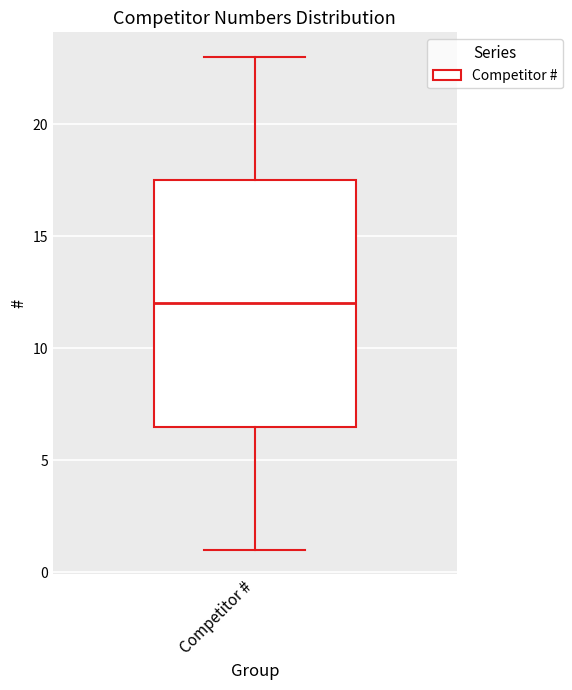

Transcribe this box plot: give where the median line is, the range the box spans, and where the two whiskers end, as read against the y-axis. The values are not printed on the chart, so give them approximately, as read against the axis.

median 12.0, box 6.5 to 17.5, whiskers 1.0 to 23.0